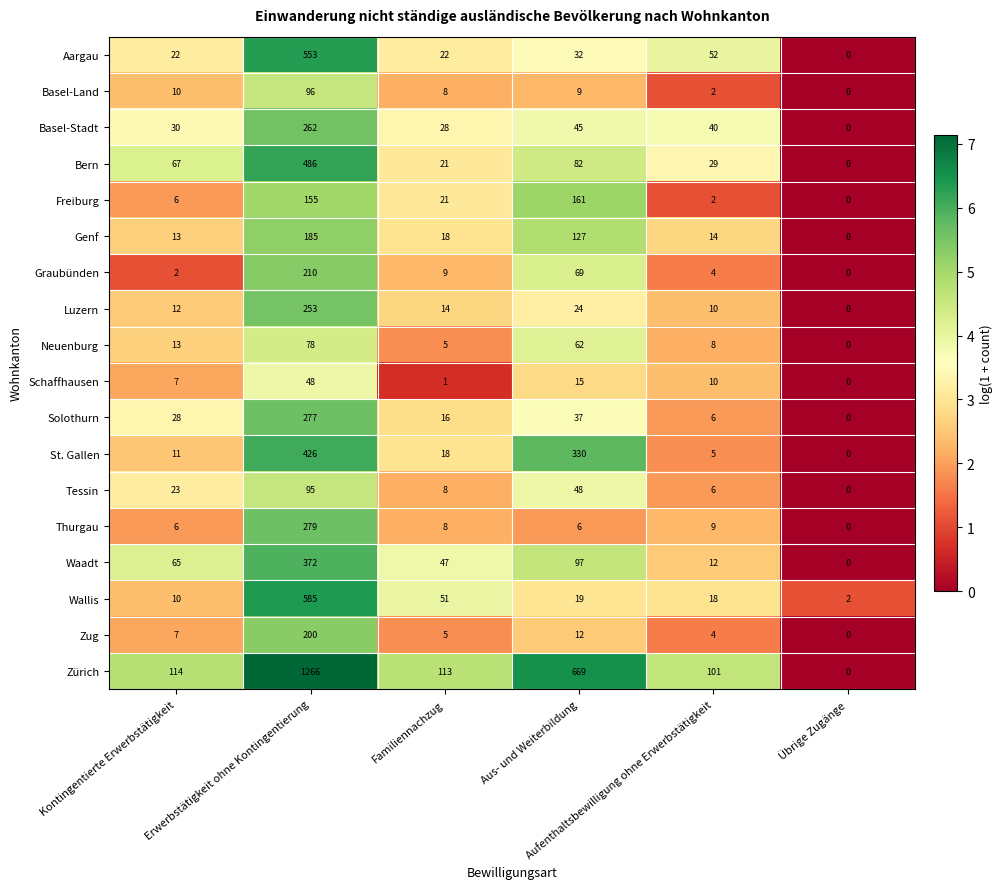

How many categories are shown in the chart?

6